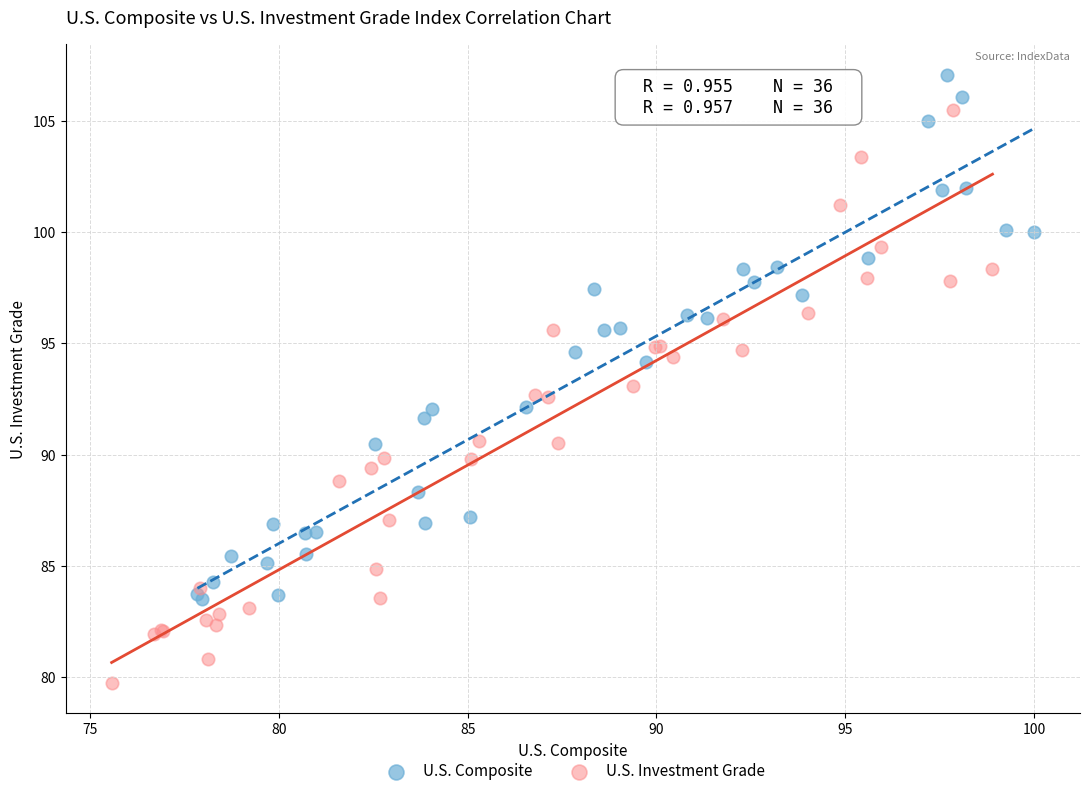

Which series contains the lowest Y value?

U.S. Investment Grade